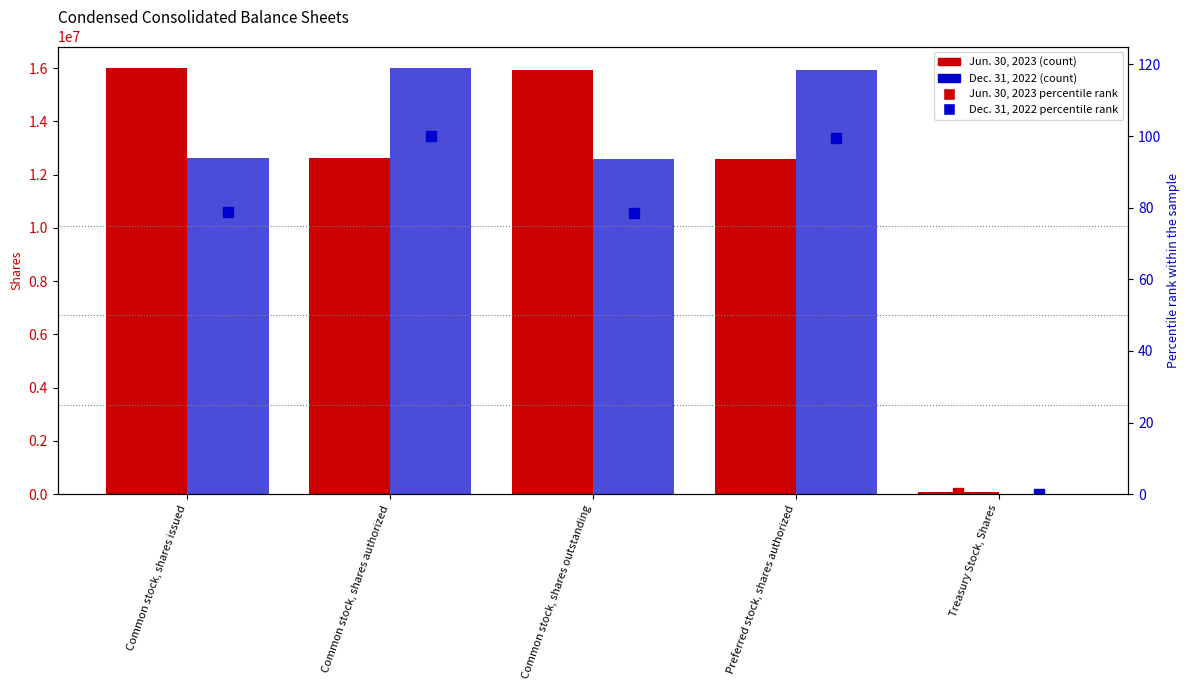

Which series reaches the minimum Y coordinate?

Dec. 31, 2022 percentile rank